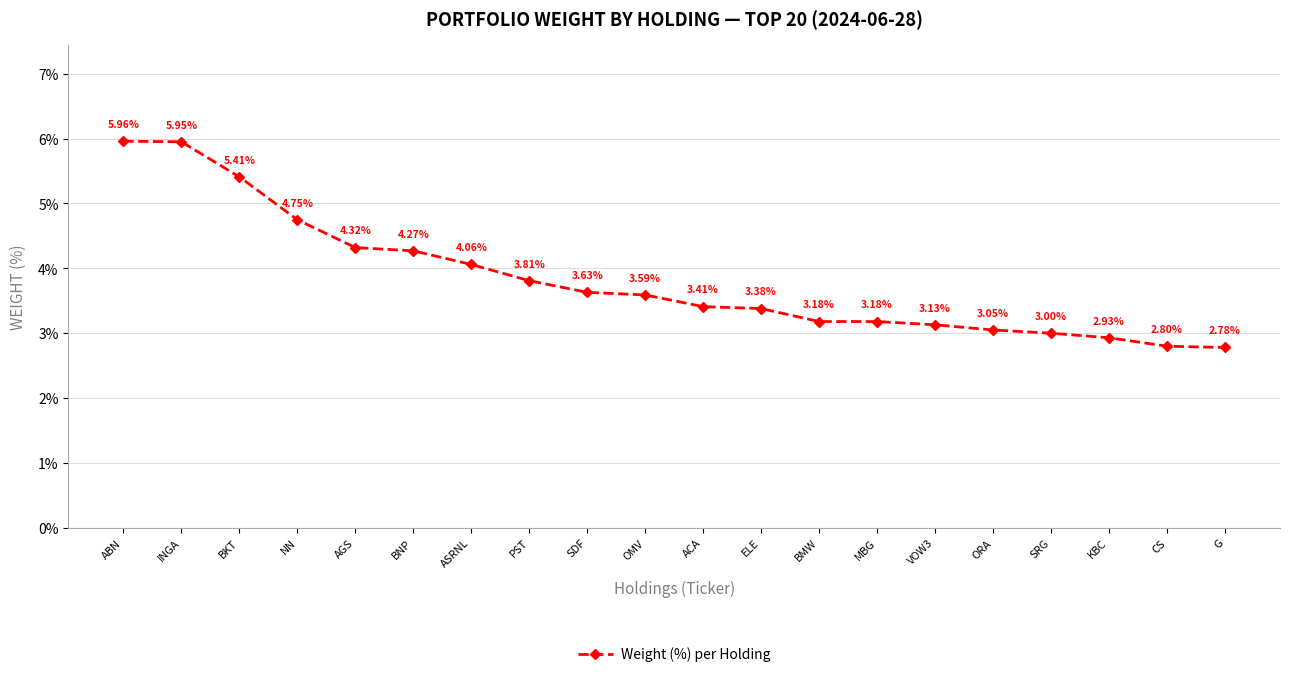

How many distinct data groups are displayed?

1